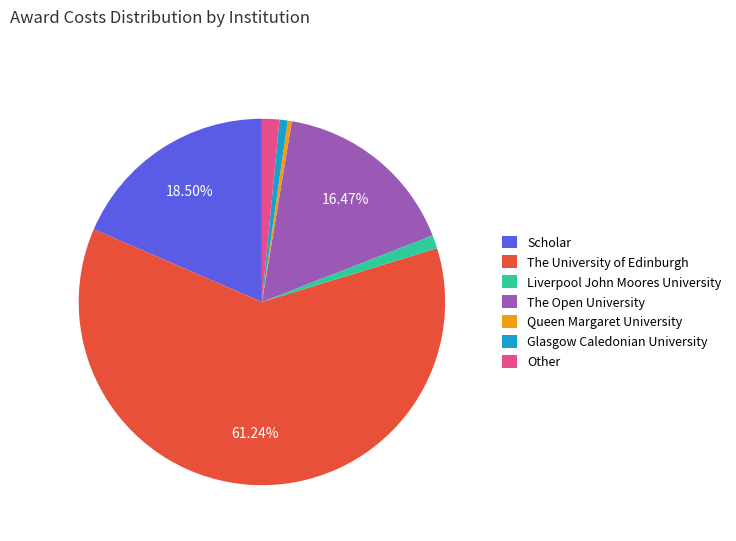

How many slices are in this pie chart?

7